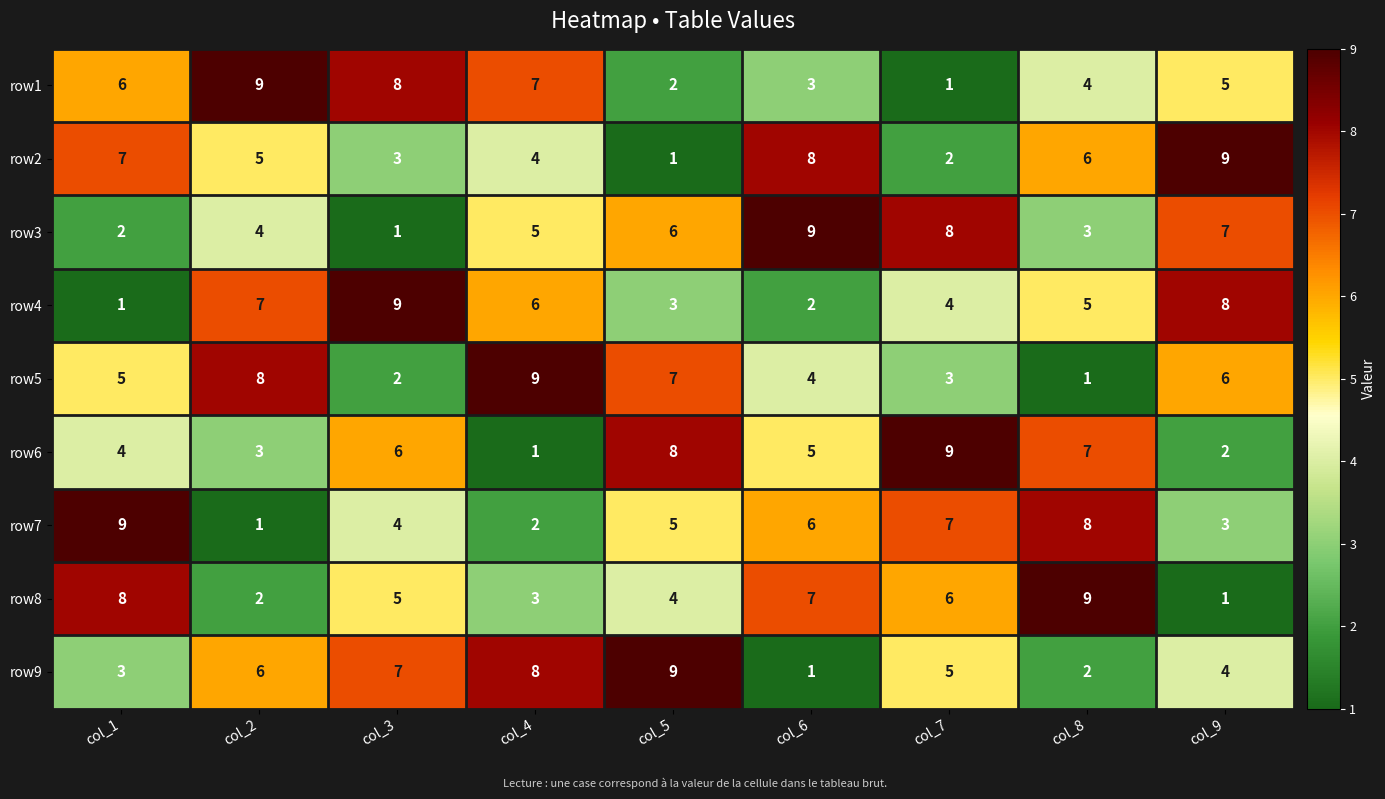

Is the value of row9 at col_8 greater than the value of row1 at col_6?

No